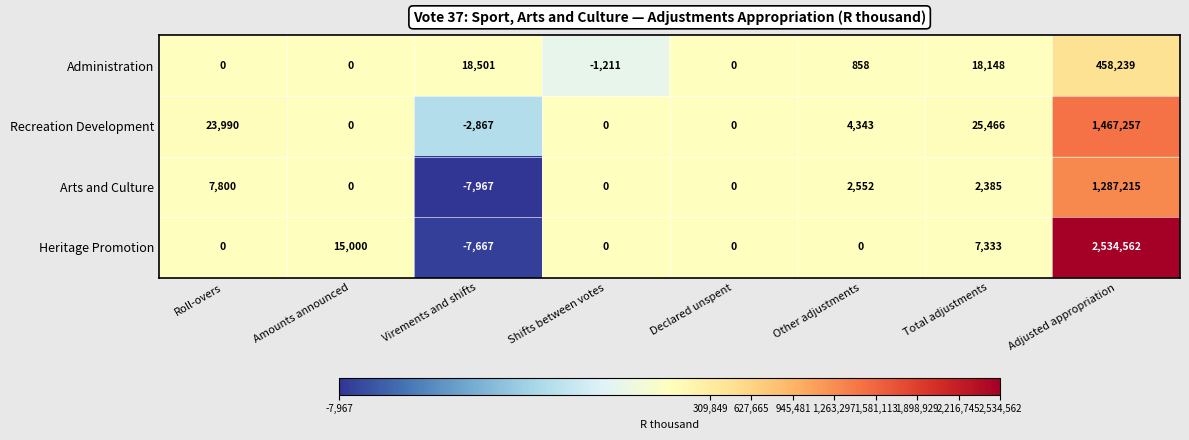

Rank the series at Other adjustments from highest to lowest value.

Recreation Development, Arts and Culture, Administration, Heritage Promotion